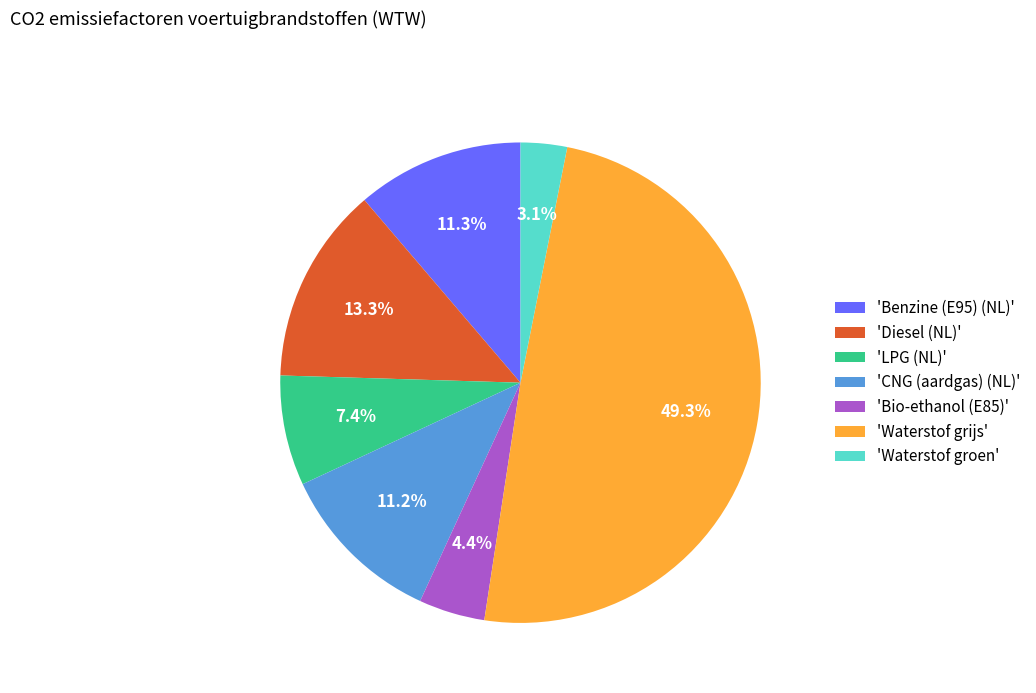

How many slices are in this pie chart?

7